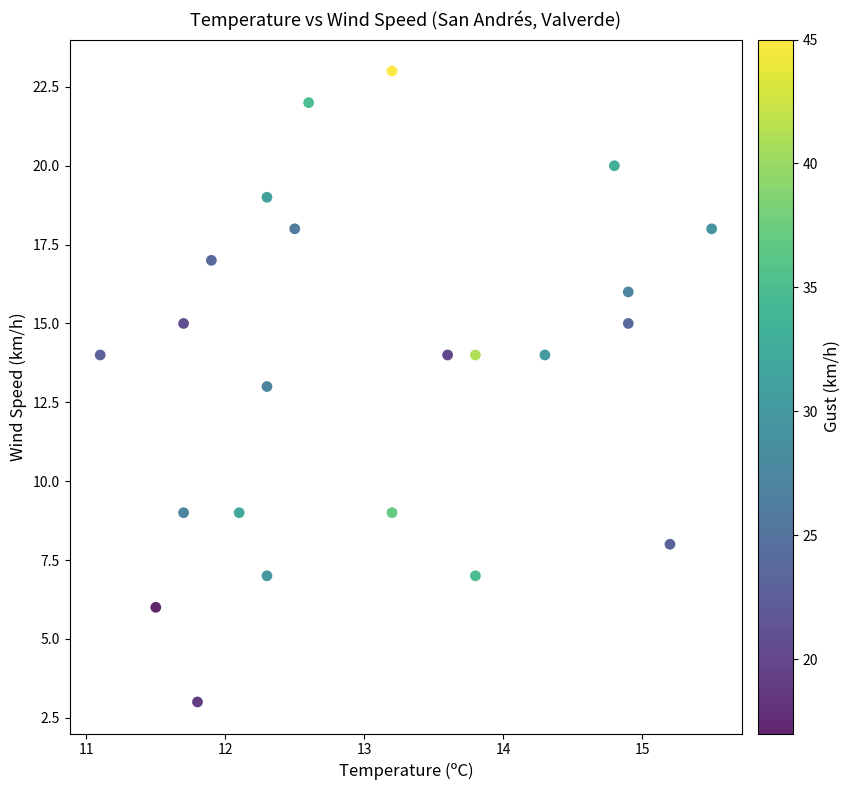

What is the range of Y values (max minus min)?

20